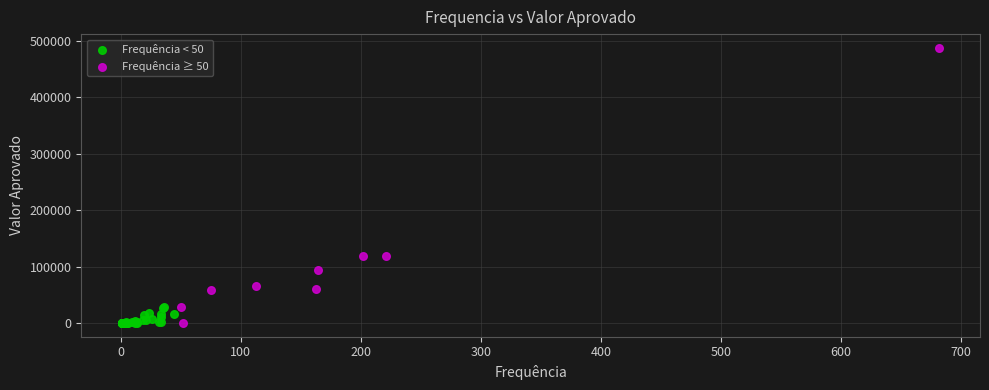

Which series has the widest spread of Y values?

Frequência ≥ 50